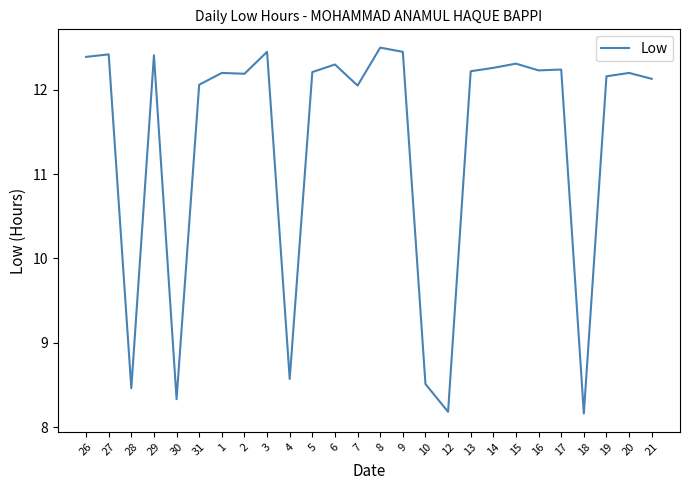

What is the greatest value displayed?

12.5